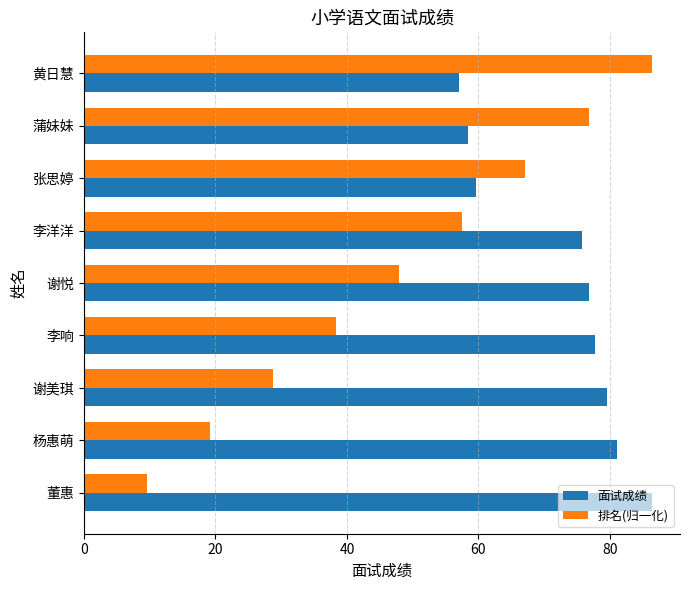

The 面试成绩 series shows 75.7 at 李洋洋. True or false?

True